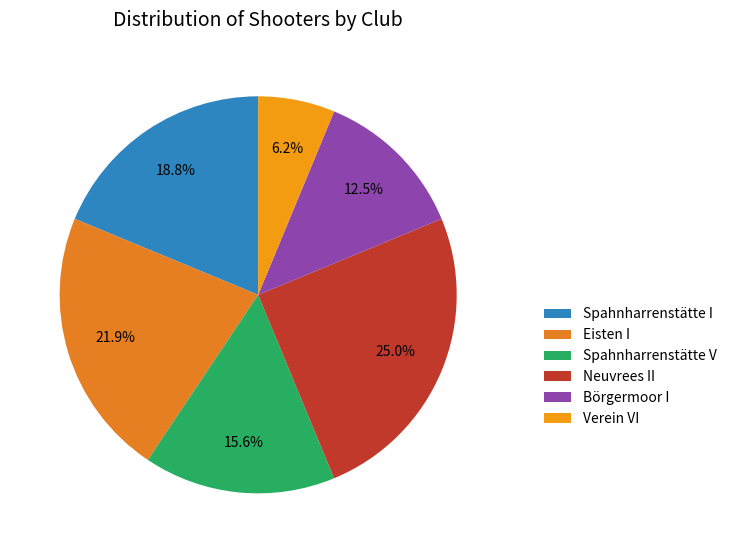

What is the ratio of the value at Spahnharrenstätte I to the value at Spahnharrenstätte V?

1.2